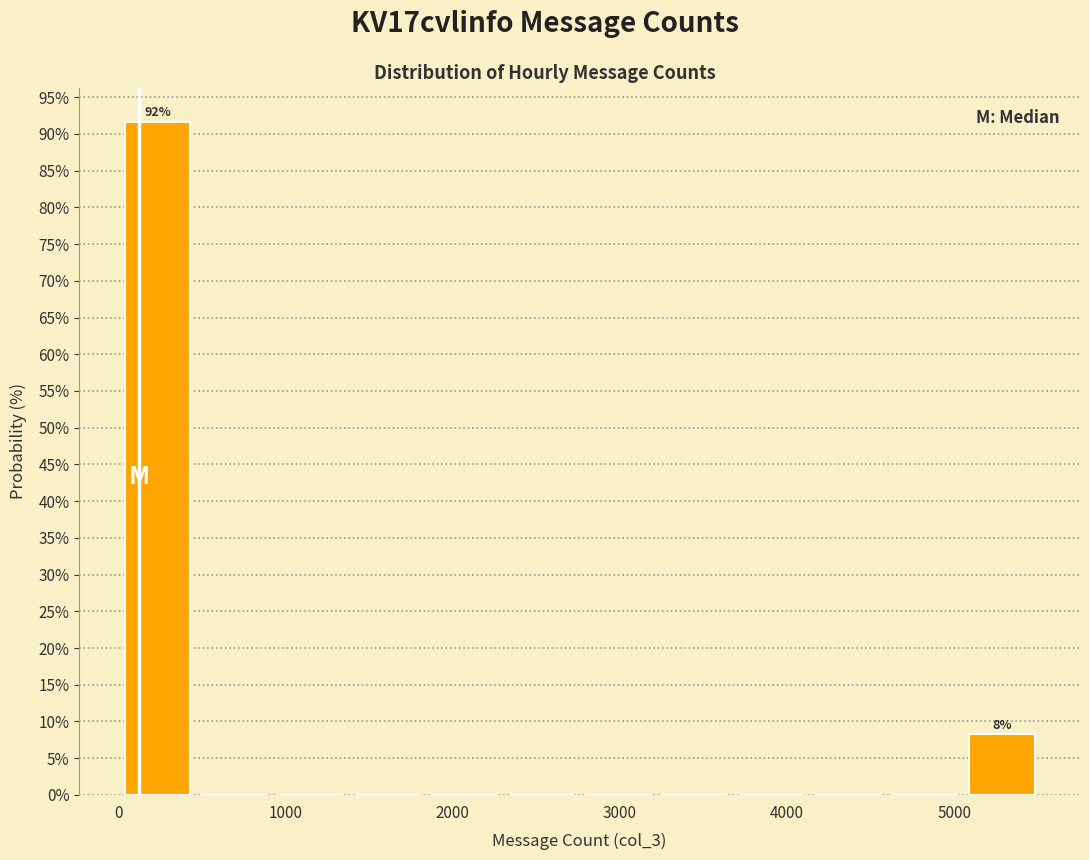

Over which range of the x-axis is the bar tallest?

0 to 500